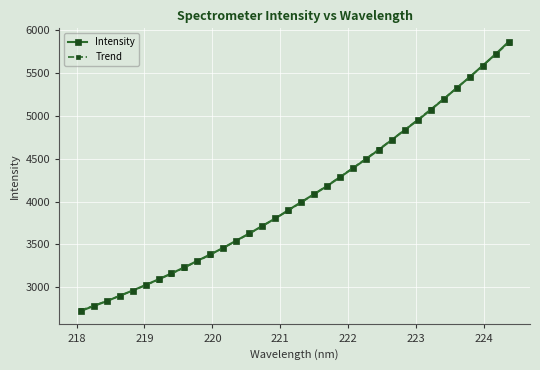

How many intersections are there between Intensity and Trend?

5